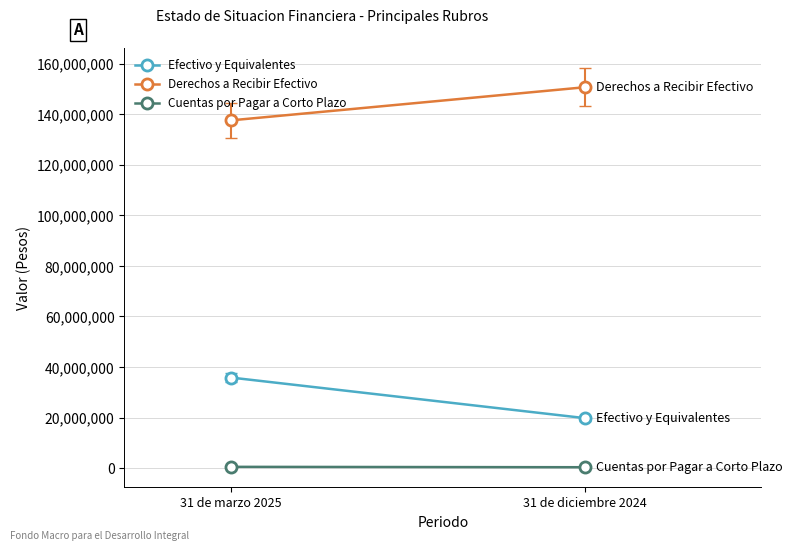

Between 31 de diciembre 2024 and 31 de marzo 2025, which is larger?

31 de marzo 2025